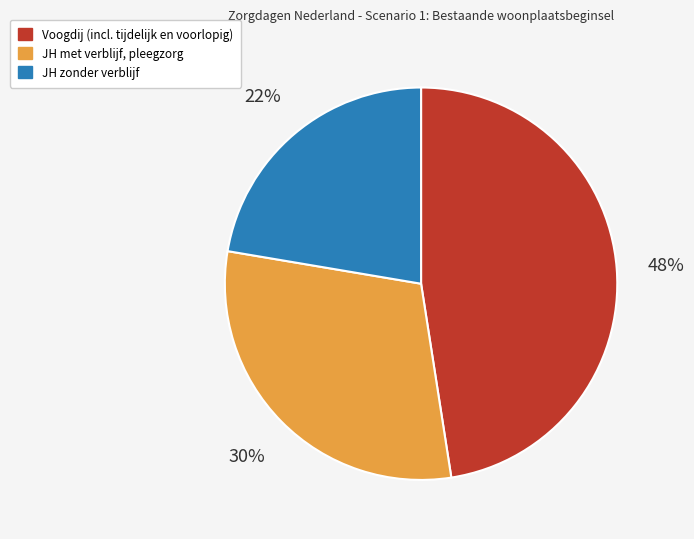

Does any single category account for the majority?

No